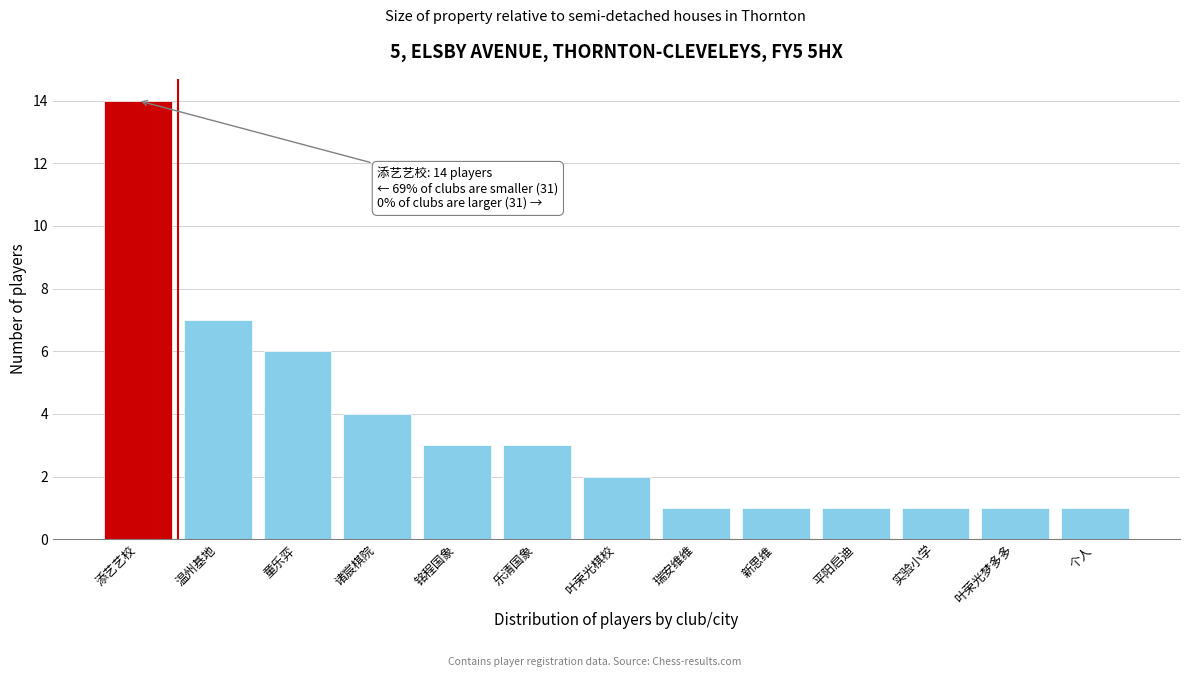

Reading left to right, list all the values displayed in this chart.

14	7	6	4	3	3	2	1	1	1	1	1	1